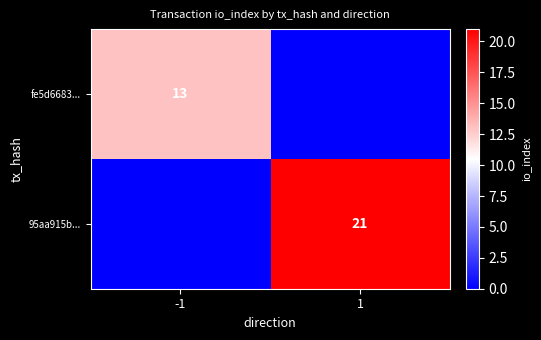

The value of 95aa915b... at 1 is 11. True or false?

False